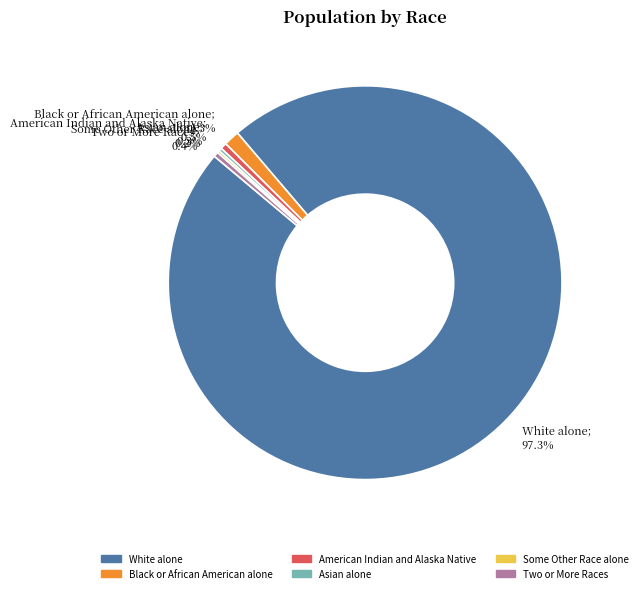

Which category has the biggest portion of the pie?

White alone; 97.3%